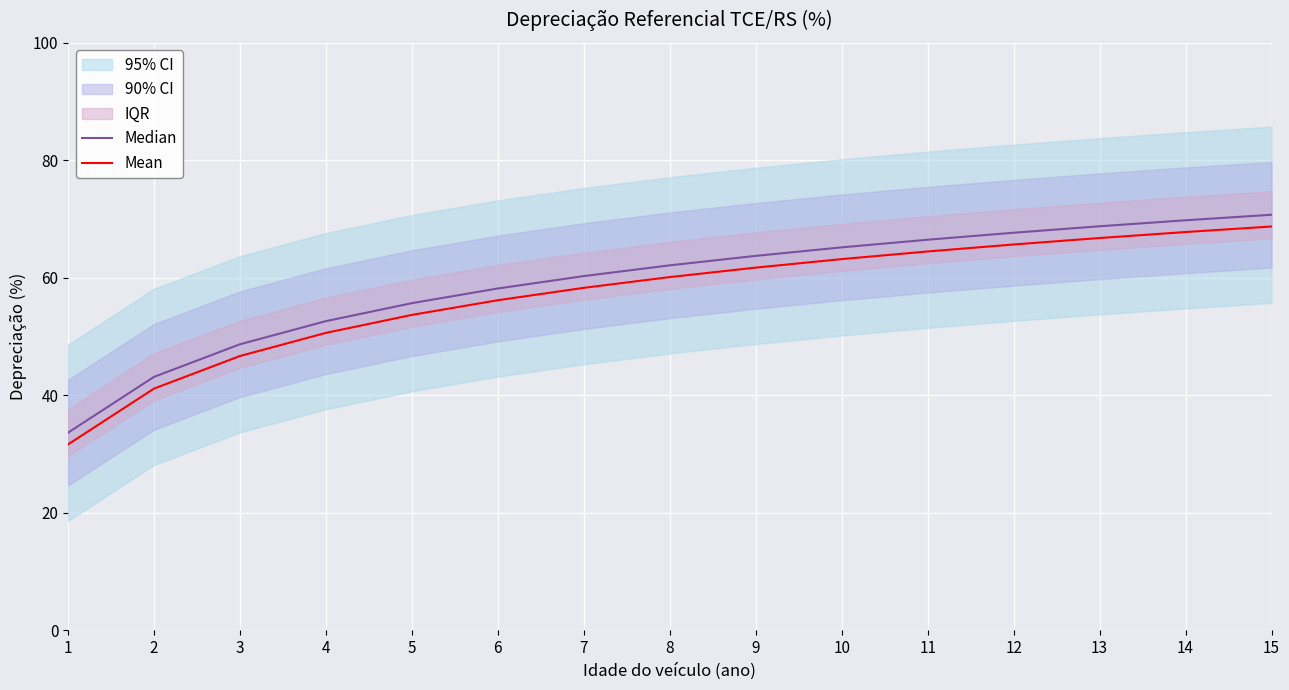

True or false: Median and Mean intersect in this chart.

False